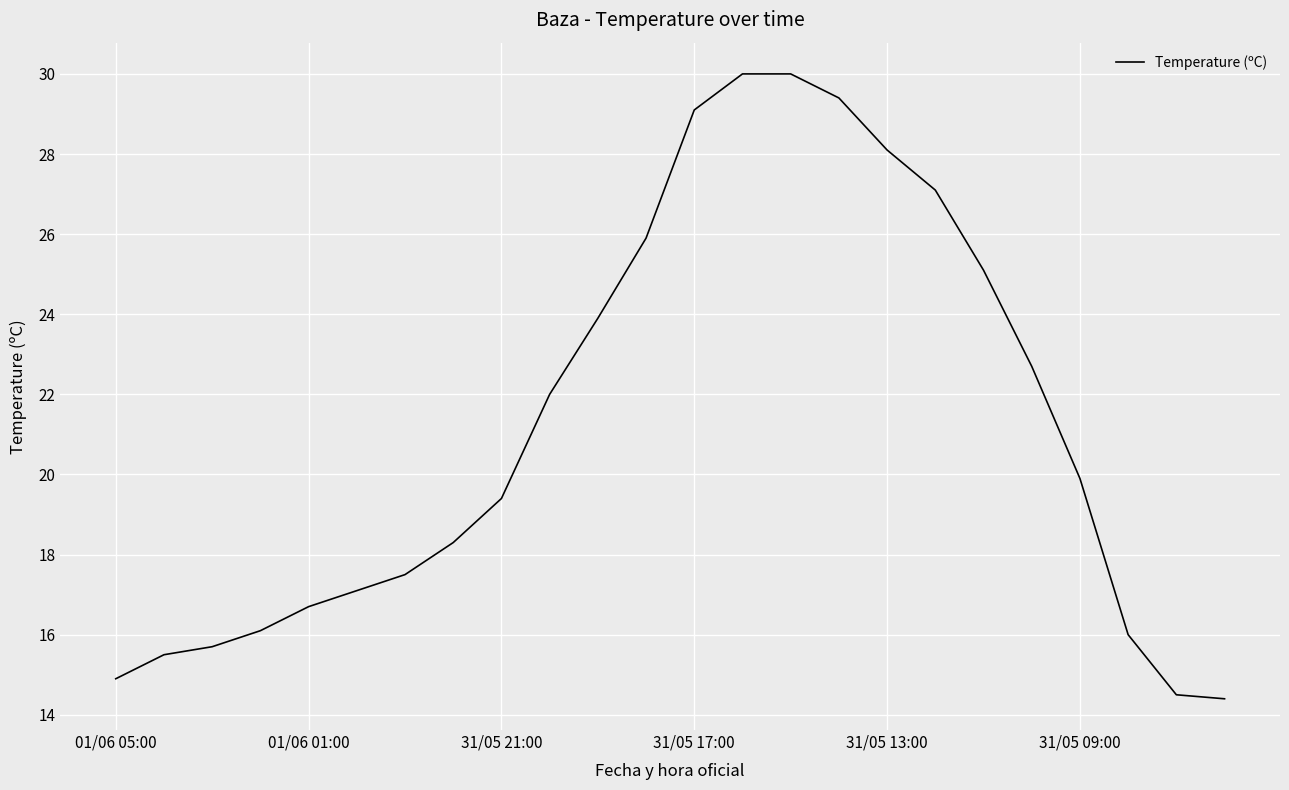

What is the difference between the maximum and minimum values?

15.6